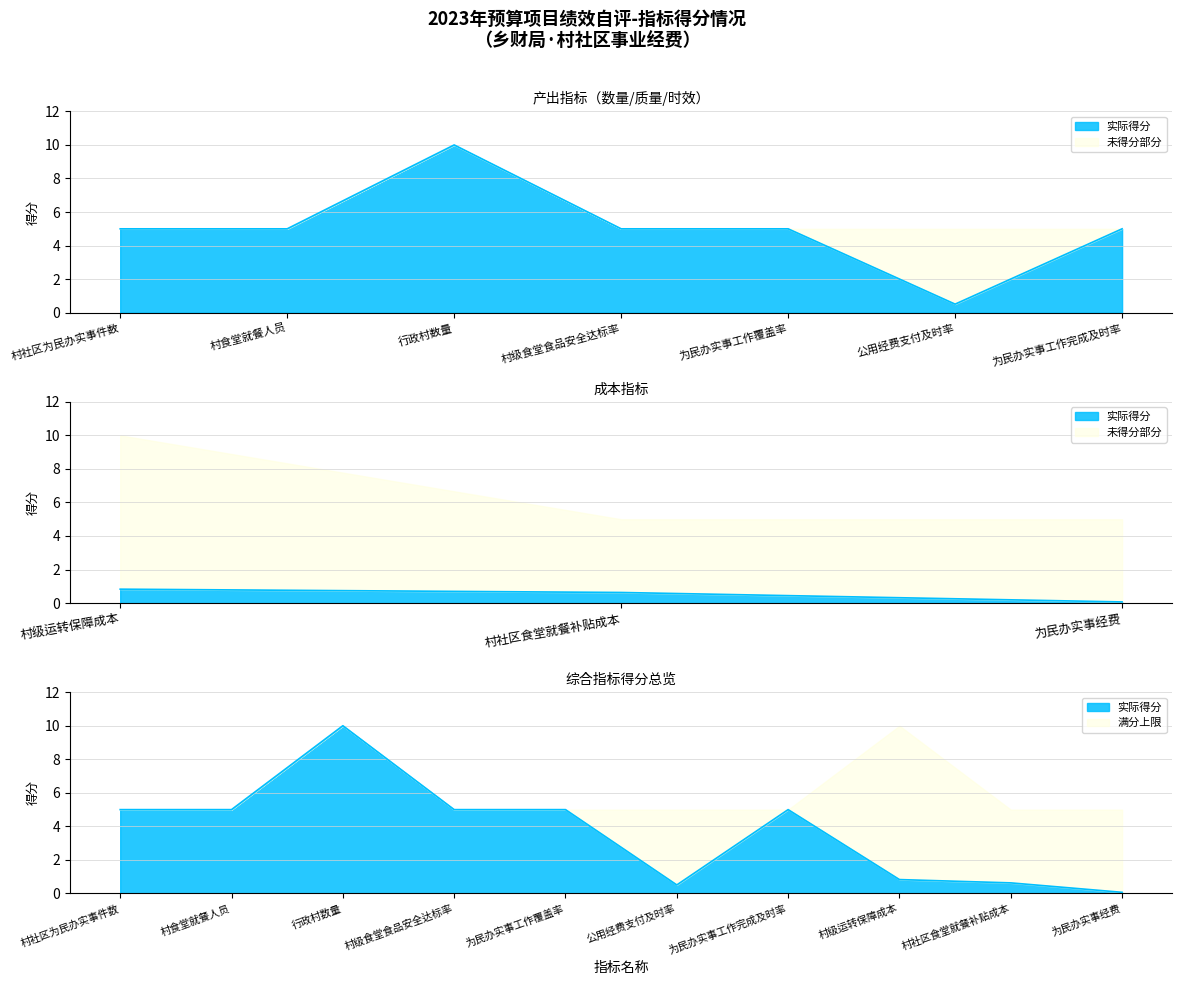

True or false: 数量指标 and 得分 cross at least once.

False